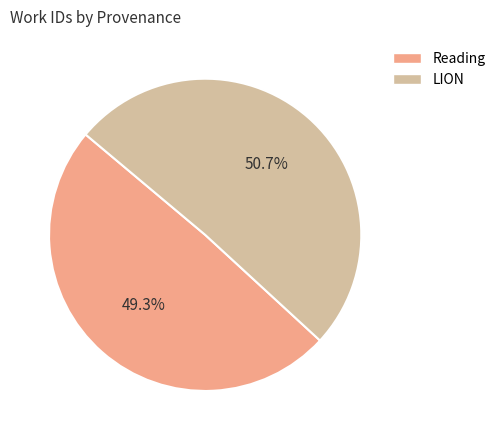

Rank the categories by value from lowest to highest.

Reading, LION